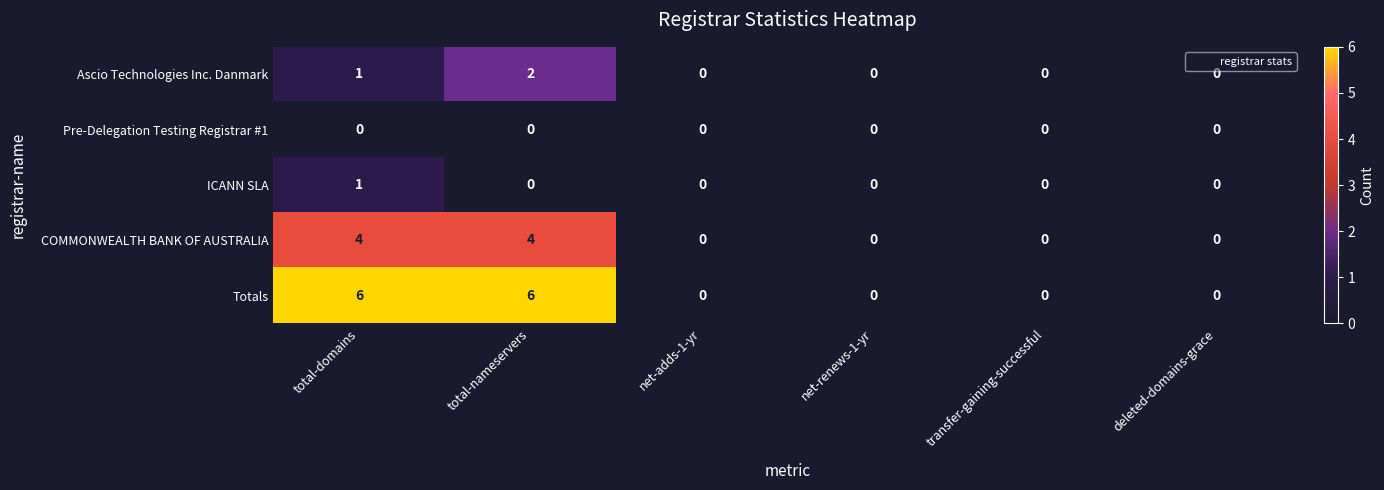

Reading right to left, list all the values displayed in this chart.

Ascio Technologies Inc. Danmark: deleted-domains-grace=0	transfer-gaining-successful=0	net-renews-1-yr=0	net-adds-1-yr=0	total-nameservers=2	total-domains=1
Pre-Delegation Testing Registrar #1: deleted-domains-grace=0	transfer-gaining-successful=0	net-renews-1-yr=0	net-adds-1-yr=0	total-nameservers=0	total-domains=0
ICANN SLA: deleted-domains-grace=0	transfer-gaining-successful=0	net-renews-1-yr=0	net-adds-1-yr=0	total-nameservers=0	total-domains=1
COMMONWEALTH BANK OF AUSTRALIA: deleted-domains-grace=0	transfer-gaining-successful=0	net-renews-1-yr=0	net-adds-1-yr=0	total-nameservers=4	total-domains=4
Totals: deleted-domains-grace=0	transfer-gaining-successful=0	net-renews-1-yr=0	net-adds-1-yr=0	total-nameservers=6	total-domains=6